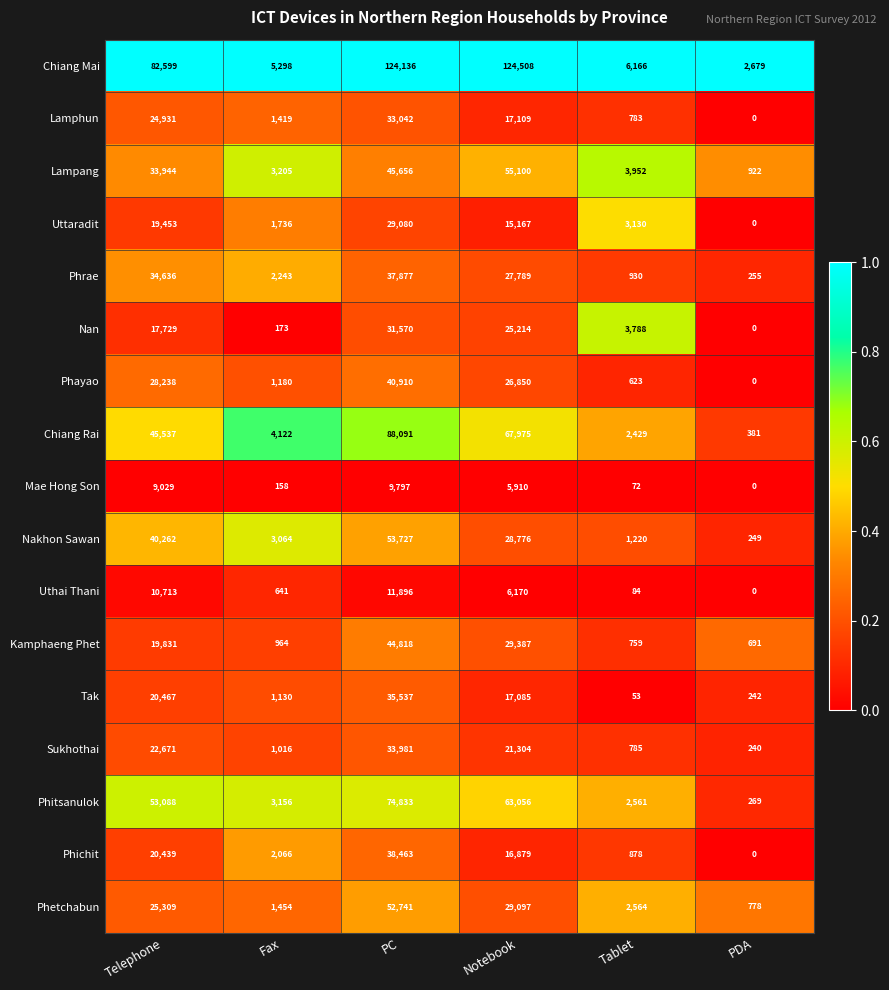

What is the difference between the maximum and minimum values in the Uthai Thani series?

11896